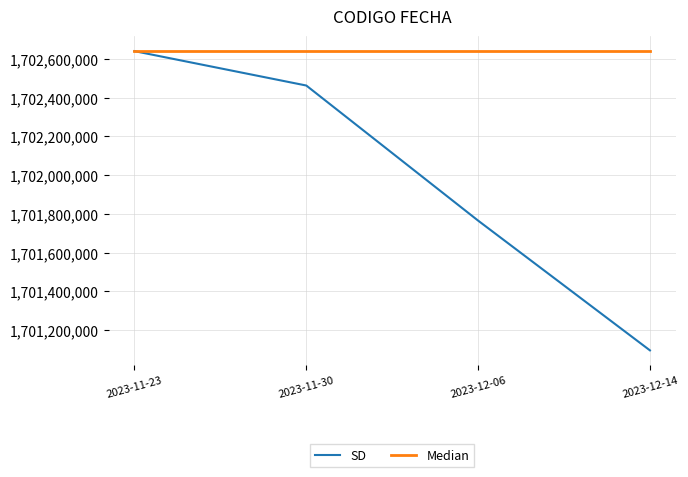

At which category is the sum across all series the highest?

2023-11-23